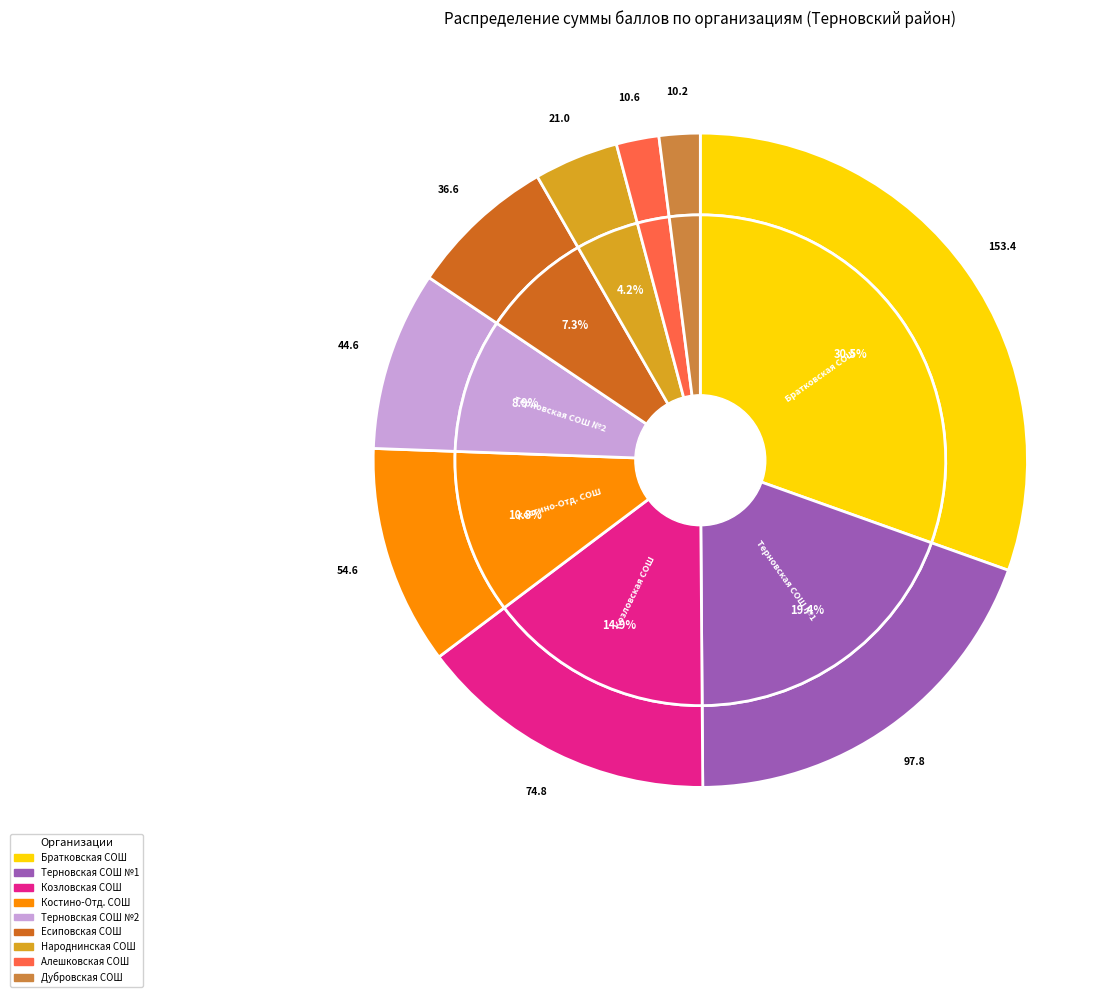

Which category has the biggest portion of the pie?

МКОУ Братковская СОШ